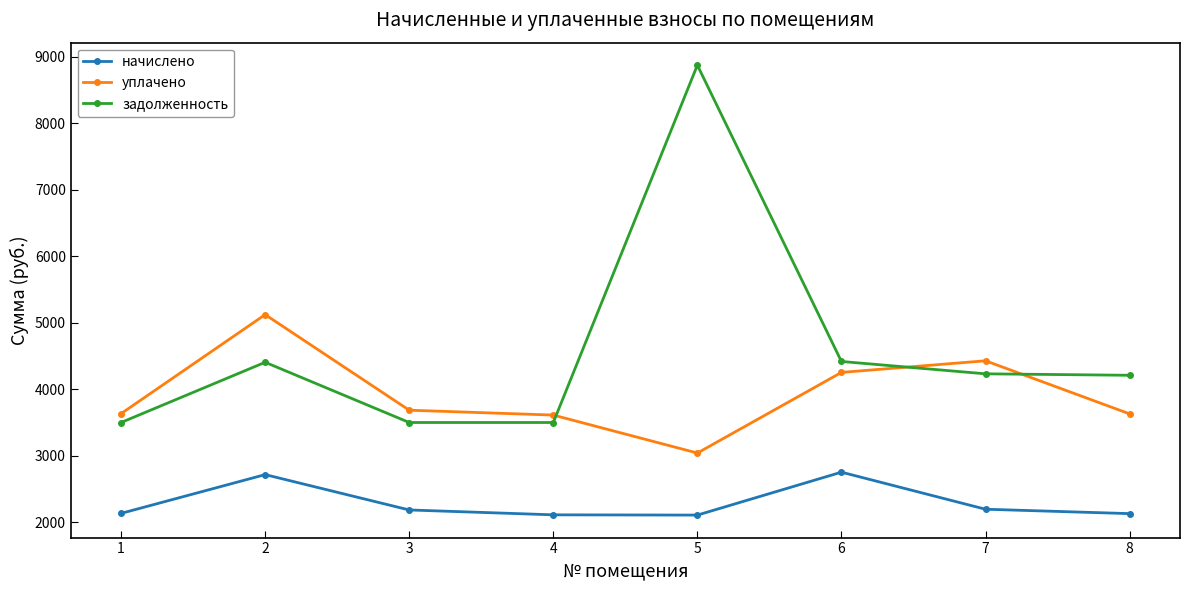

At 1, list the series in order from smallest to largest.

начислено, задолженность, уплачено